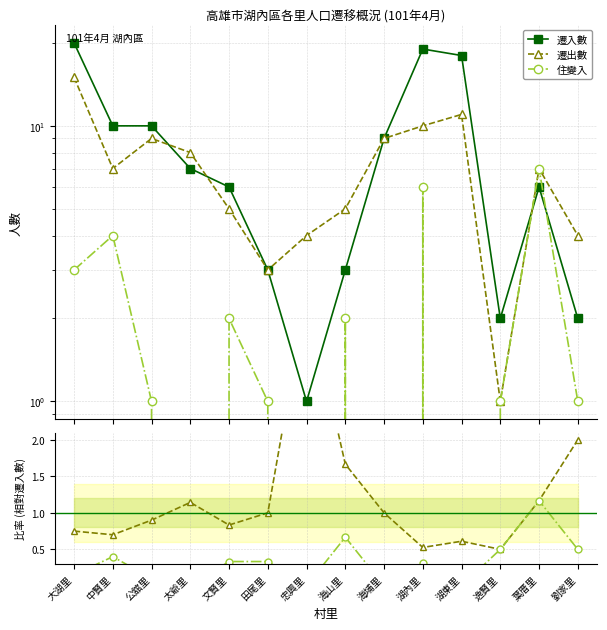

At which label is 遷出數 closest to 8?

太爺里